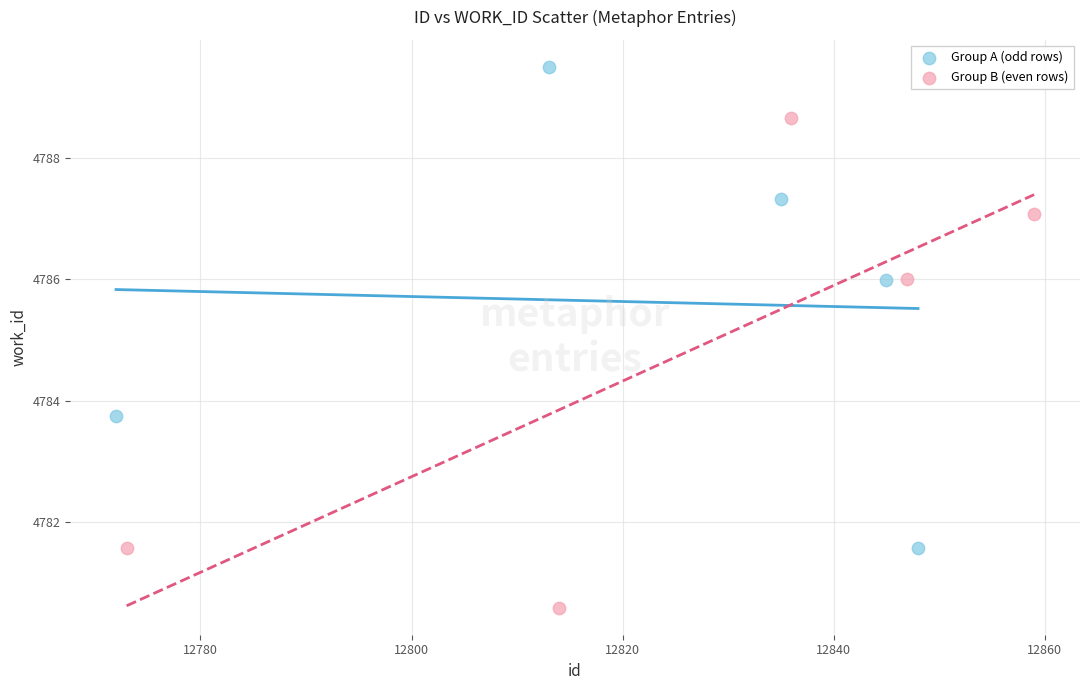

Which series reaches the maximum Y coordinate?

Group A (odd rows)